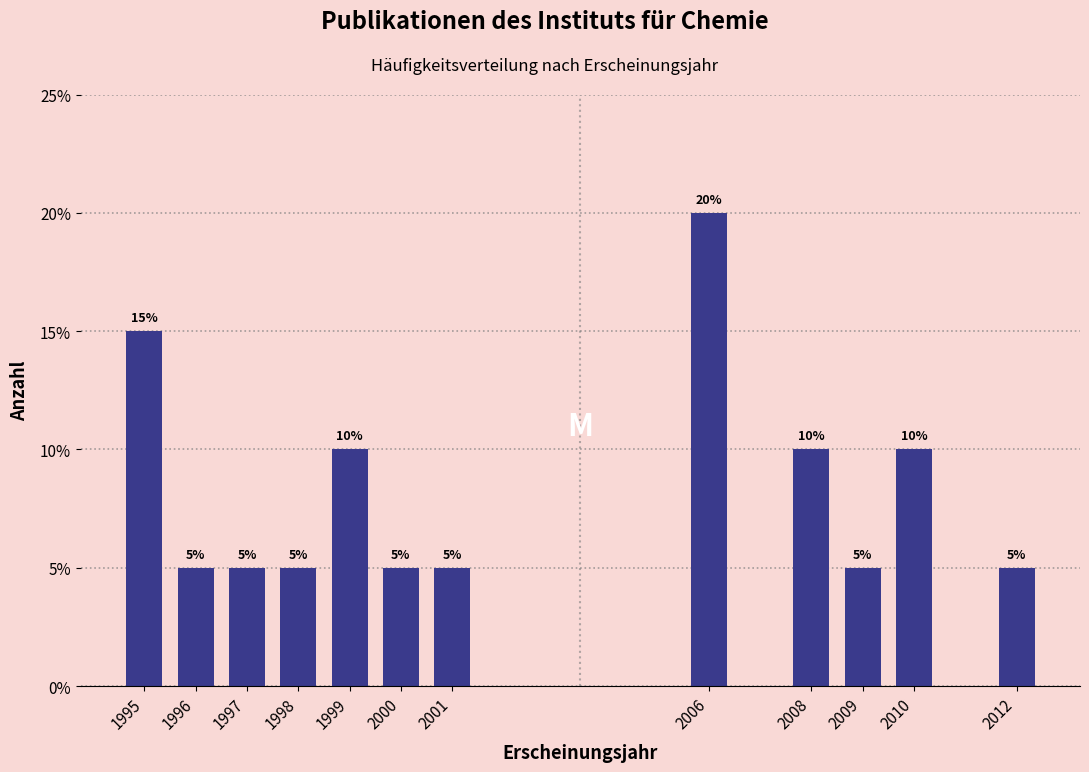

Reading left to right, list all the values displayed in this chart.

15	5	5	5	10	5	5	20	10	5	10	5